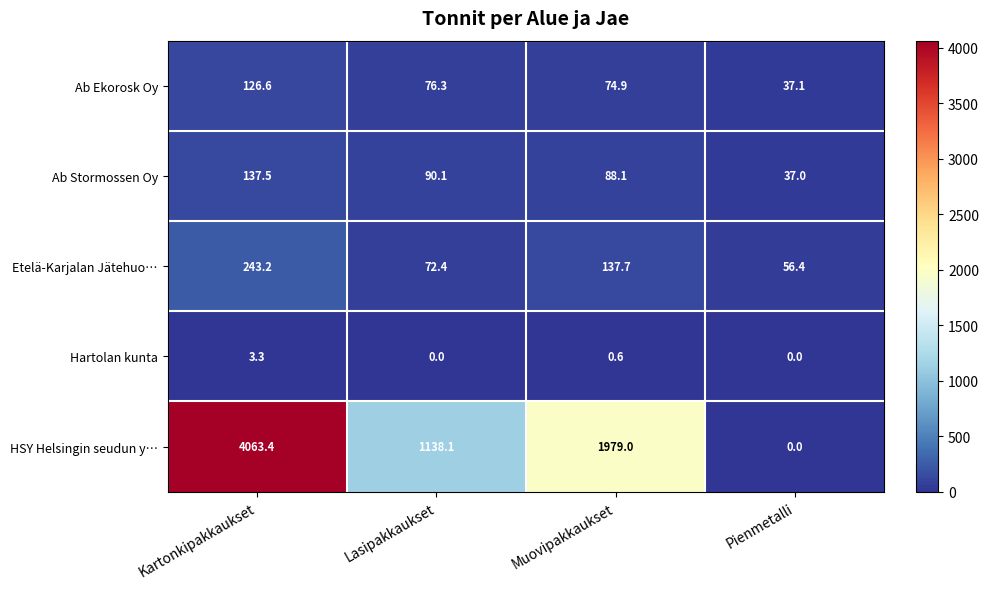

At which category is the sum across all series the highest?

Kartonkipakkaukset